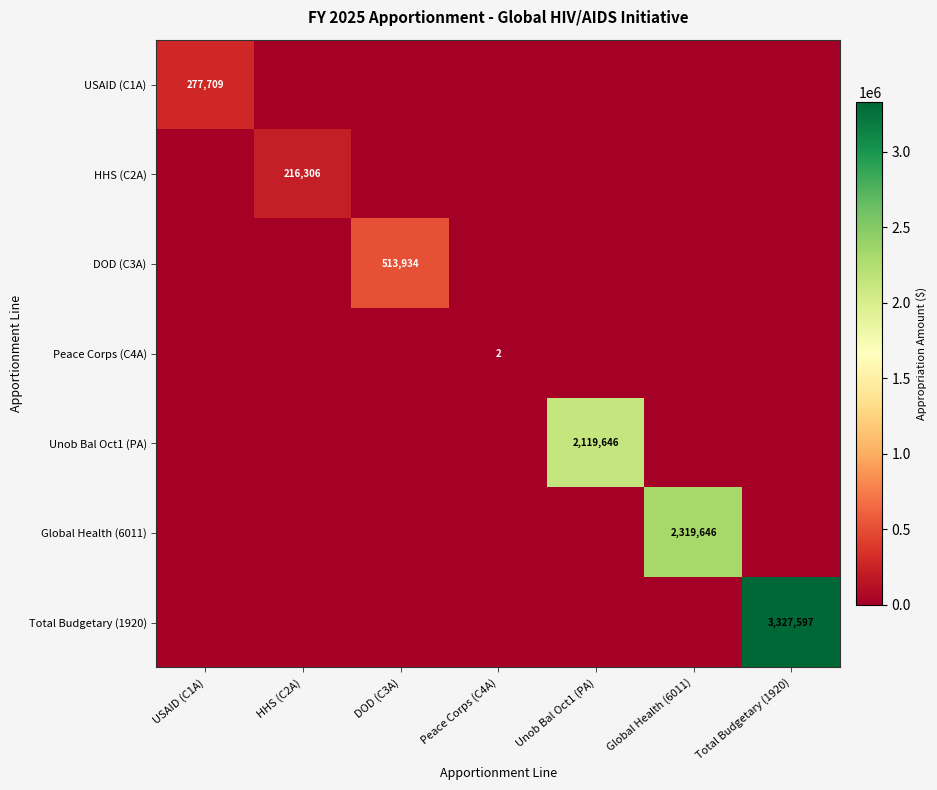

Rank the series at DOD (C3A) from lowest to highest value.

USAID (C1A), HHS (C2A), Peace Corps (C4A), Unob Bal Oct1 (PA), Global Health (6011), Total Budgetary (1920), DOD (C3A)